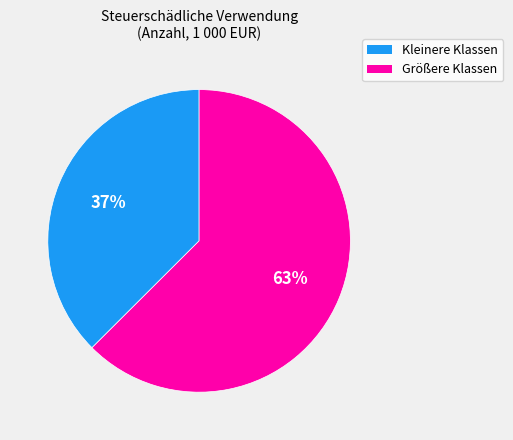

Is there any slice that represents more than half of the pie?

Yes